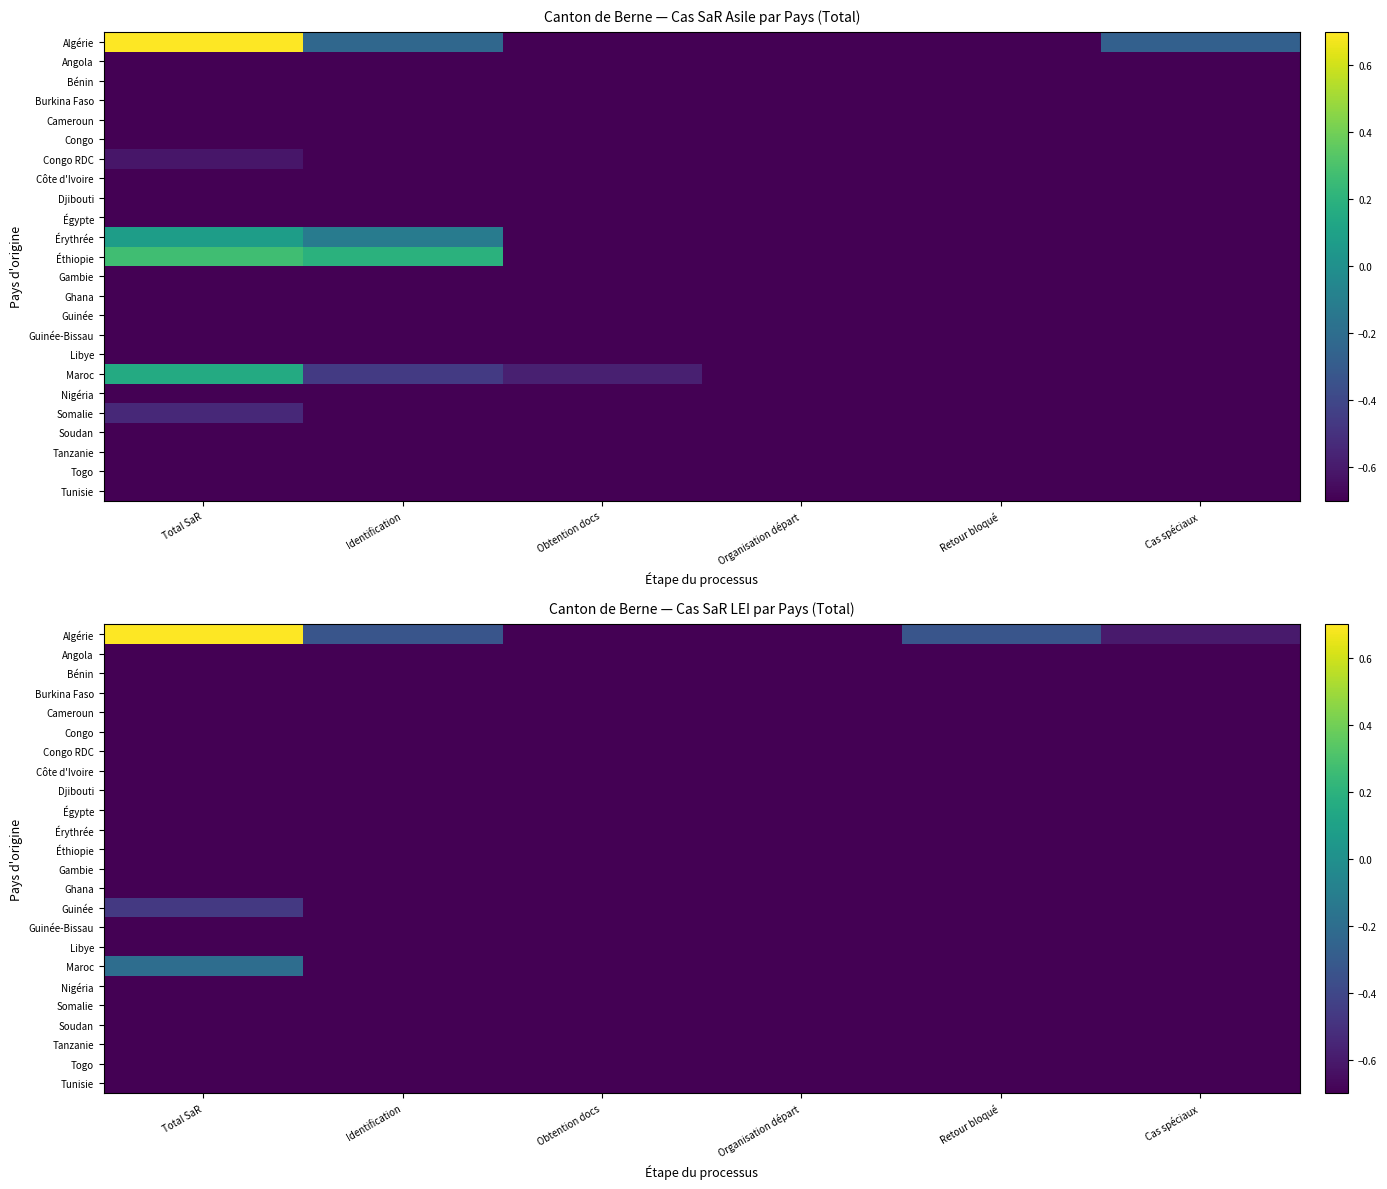

What is the total value across all series at Total SaR?

-18.8